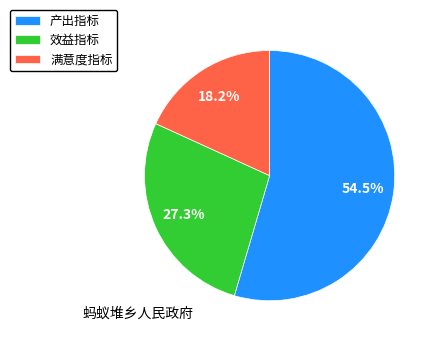

Count the number of slices in the pie.

3